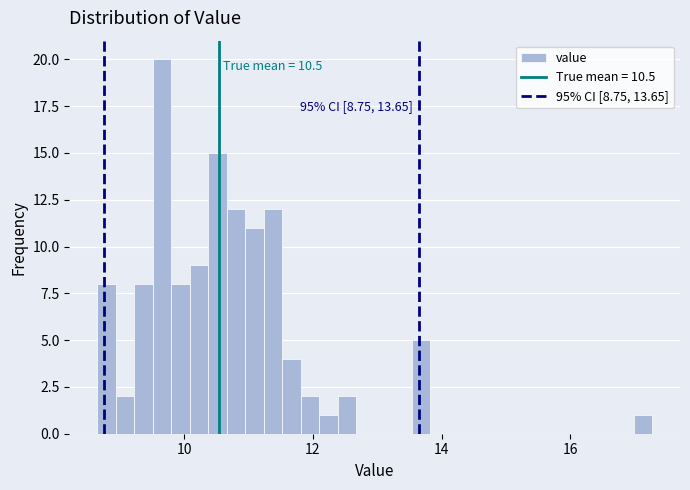

Read against the x-axis, roughly where is the centre of the tallest bar?

9.6